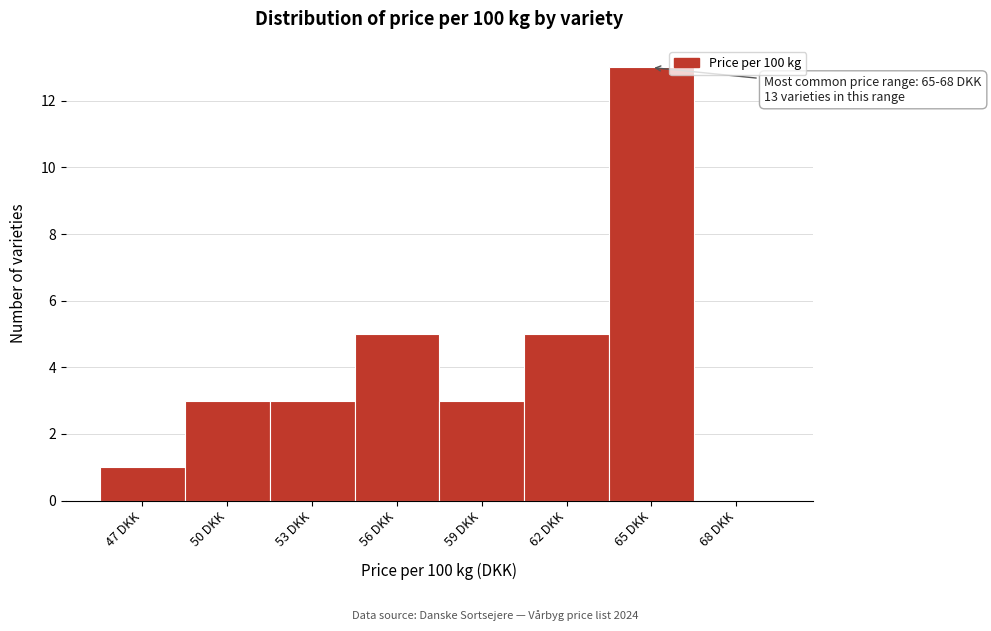

Reading left to right, list all the values displayed in this chart.

47 DKK=1	50 DKK=3	53 DKK=3	56 DKK=5	59 DKK=3	62 DKK=5	65 DKK=13	68 DKK=0